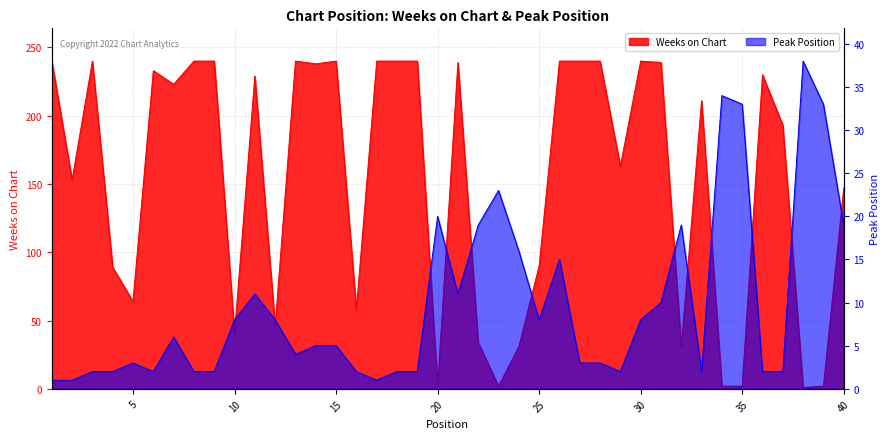

What is the approximate value of Peak Position at 30, to the nearest 10?

10